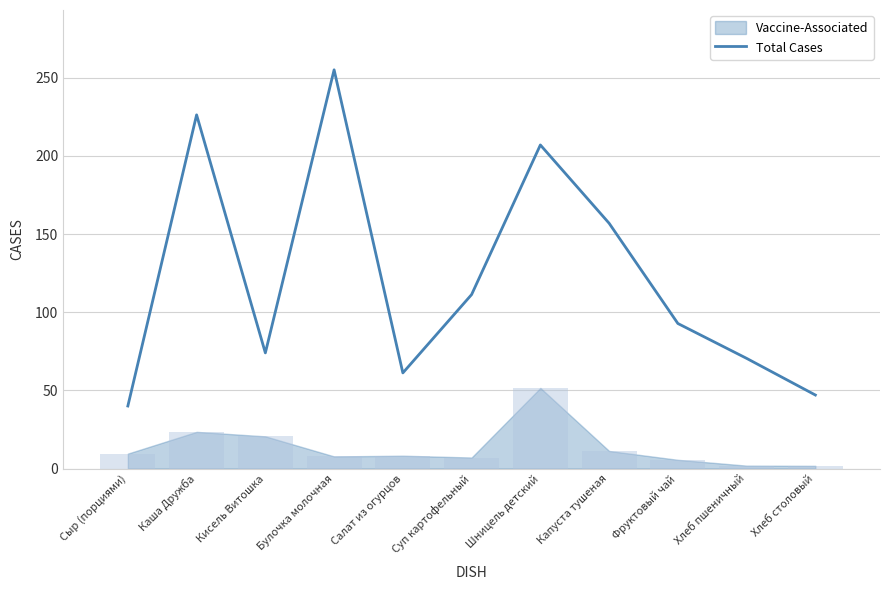

Reading left to right, extract all data points from this chart.

Сыр (порциями)=40.0	Каша Дружба=226.2	Кисель Витошка=74.0	Булочка молочная=255.0	Салат из огурцов=61.2	Суп картофельный=111.3	Шницель детский=207.0	Капуста тушеная=156.9	Фруктовый чай=92.8	Хлеб пшеничный=70.5	Хлеб столовый=47.1